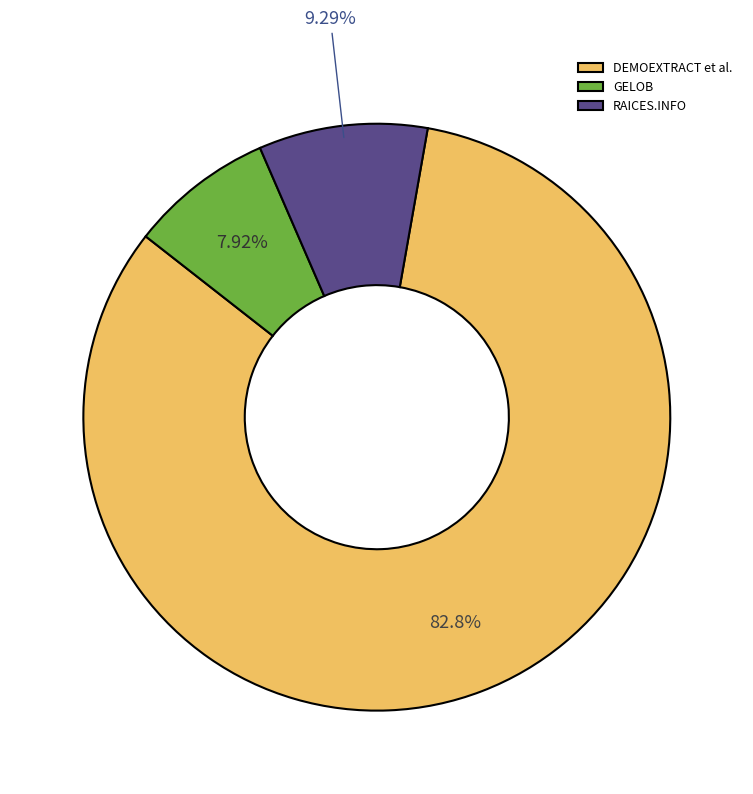

Combined, do RAICES.INFO and DEMOEXTRACT et al. account for over 50%?

Yes